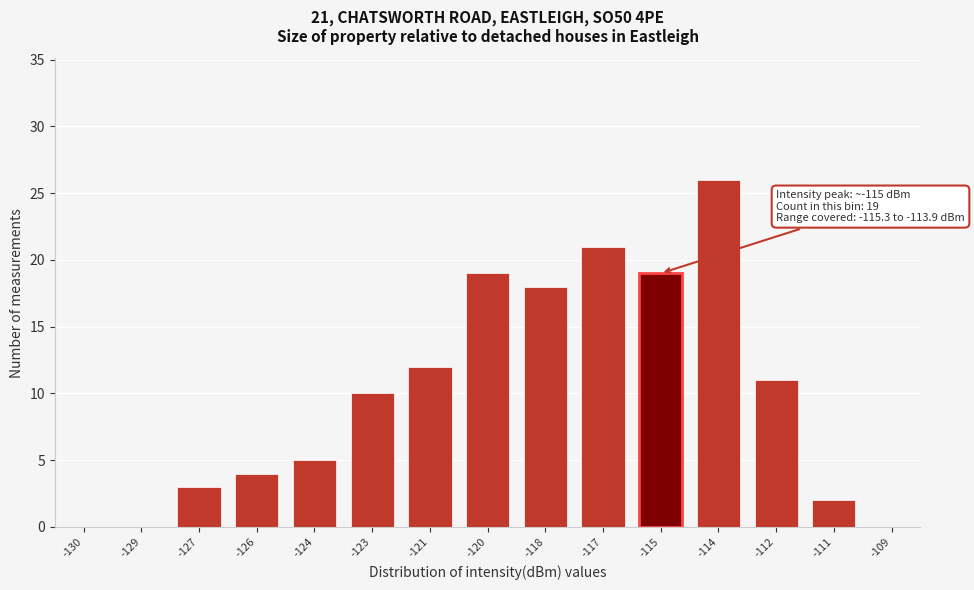

Reading right to left, list all the values displayed in this chart.

-109=0	-111=2	-112=11	-114=26	-115=19	-117=21	-118=18	-120=19	-121=12	-123=10	-124=5	-126=4	-127=3	-129=0	-130=0